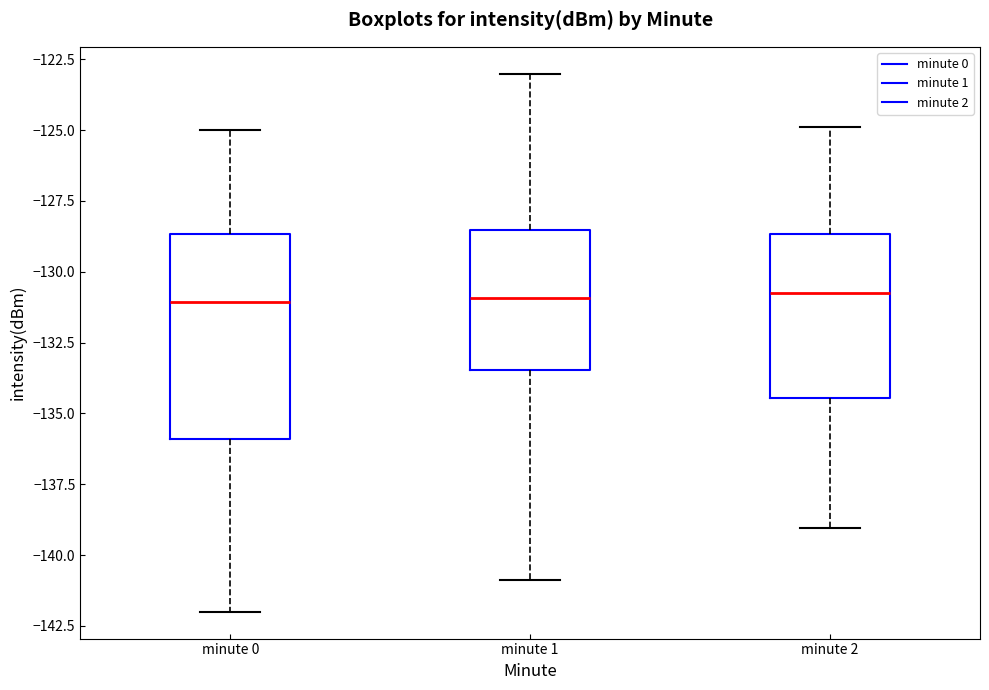

Where is the upper edge of the box for minute 2 on the y-axis? The values are not printed on the chart, so give them approximately, as read against the axis.

-128.5